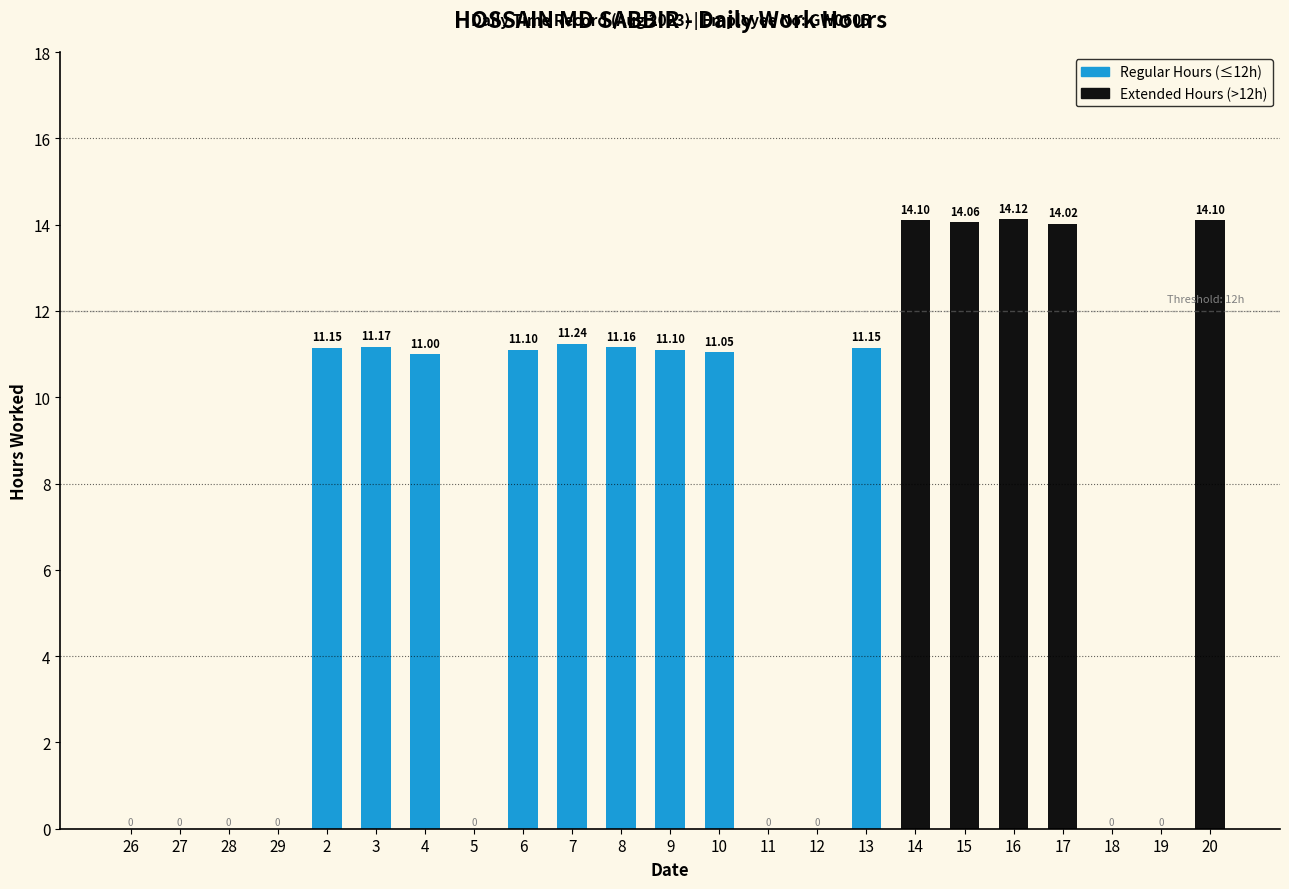

What is the change in value from 11 to 16?

+14.1